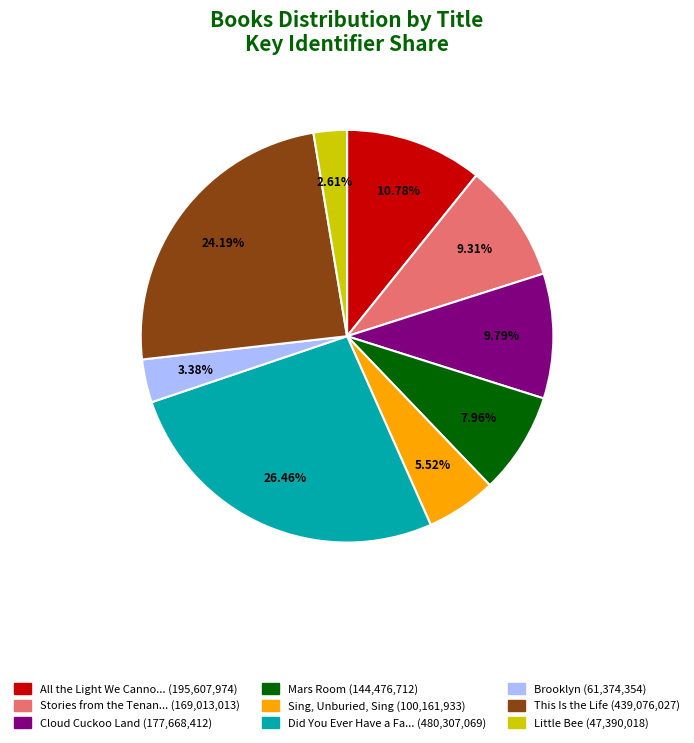

Is there any slice that represents more than half of the pie?

No